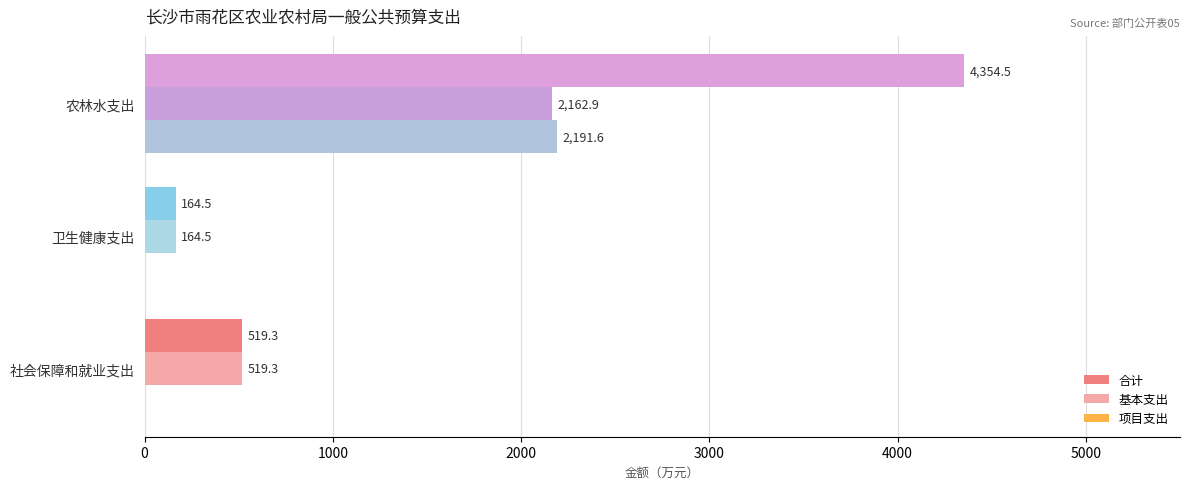

What is the sum of all 项目支出 values?

2191.6